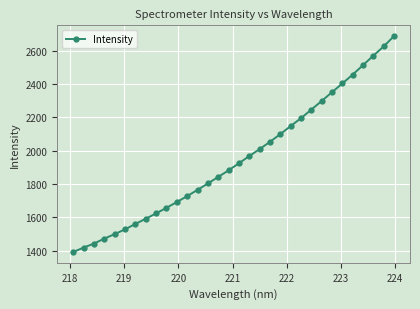

What is the maximum value shown in the chart?

2687.2